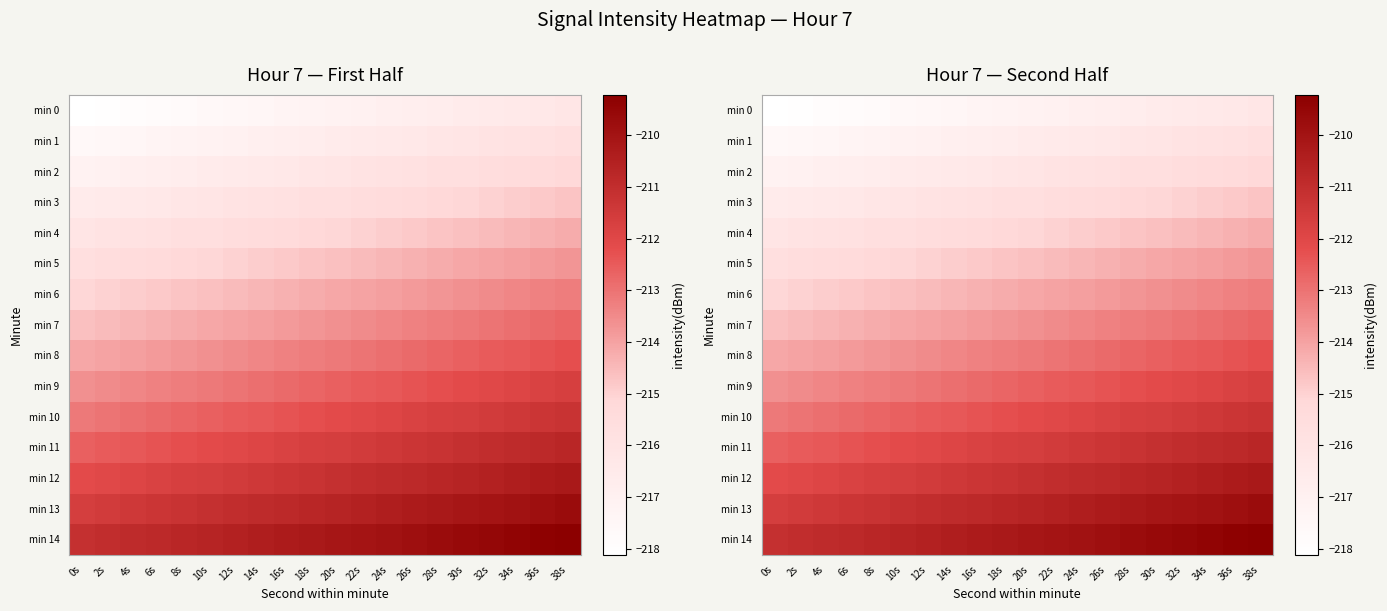

List the labels in order of min 6 value, smallest first.

0s, 2s, 4s, 6s, 8s, 10s, 12s, 14s, 16s, 18s, 20s, 22s, 24s, 26s, 28s, 30s, 32s, 34s, 36s, 38s